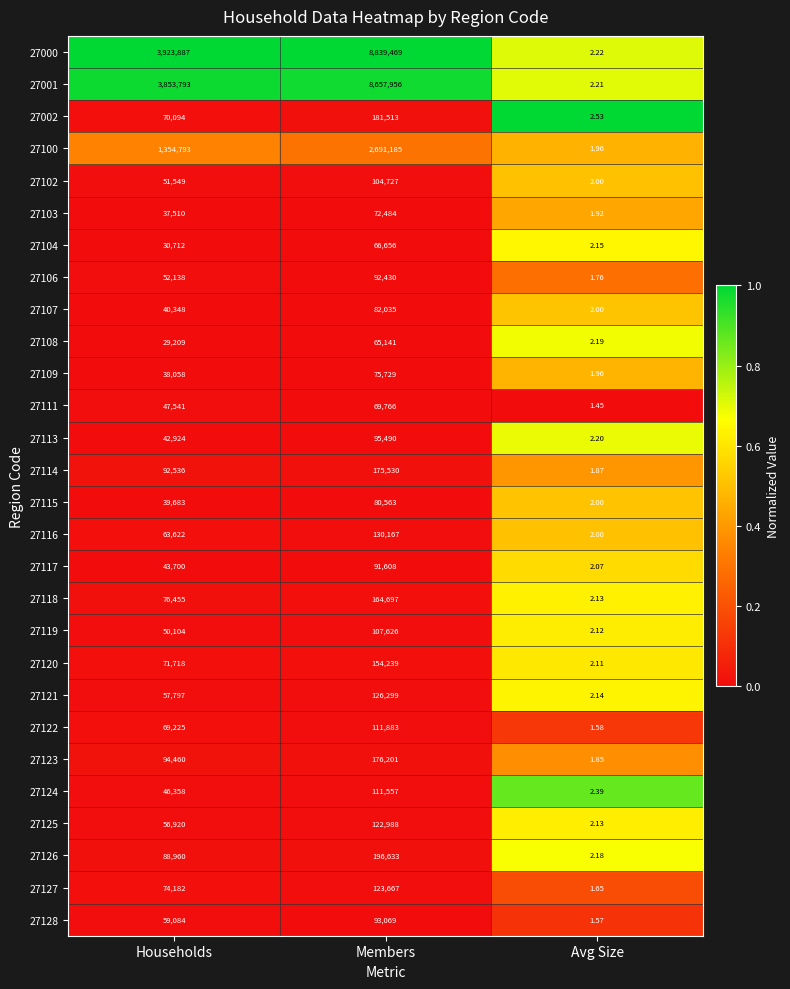

Which category has the lowest value in the 27107 series?

Avg Size